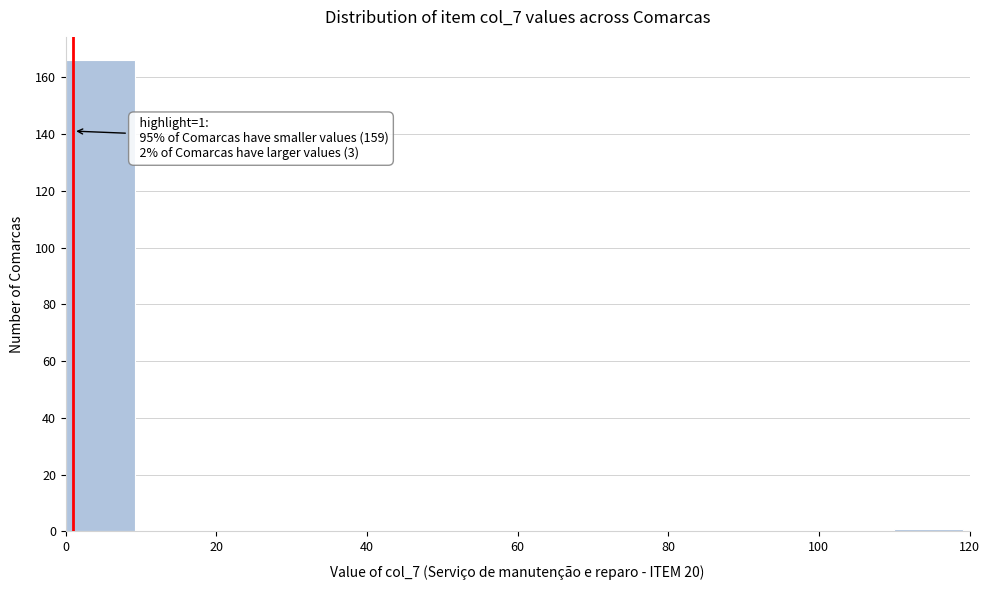

Over which range of the x-axis is the bar tallest?

0 to 10